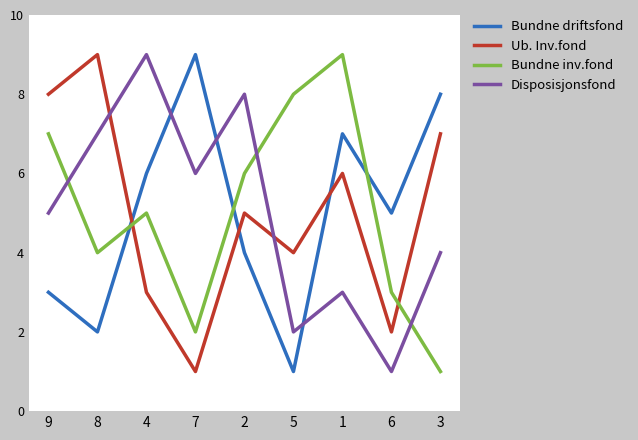

Reading left to right, what are all the values shown in this chart?

Bundne driftsfond: 3	2	6	9	4	1	7	5	8
Ub. Inv.fond: 8	9	3	1	5	4	6	2	7
Bundne inv.fond: 7	4	5	2	6	8	9	3	1
Disposisjonsfond: 5	7	9	6	8	2	3	1	4